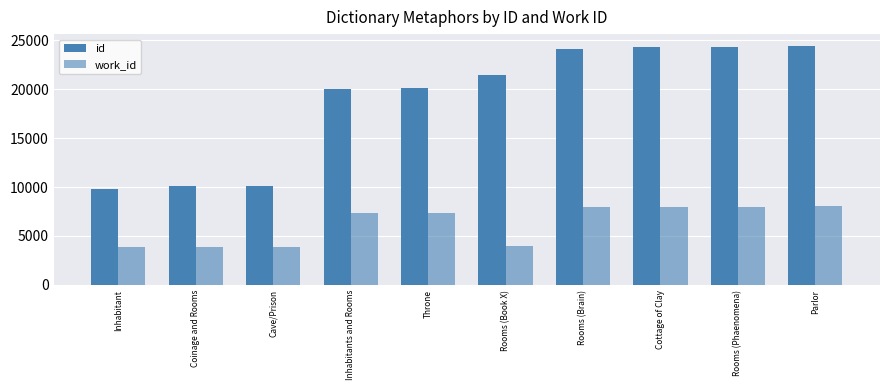

How many bars are there in total?

20